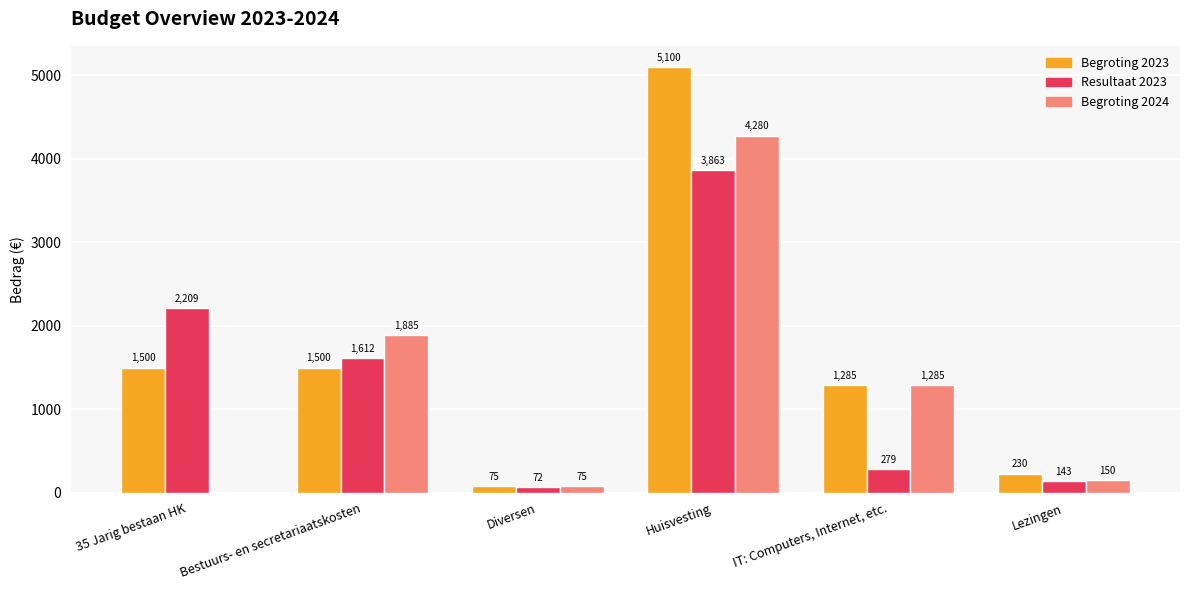

Which series has the largest total across all categories?

Begroting 2023